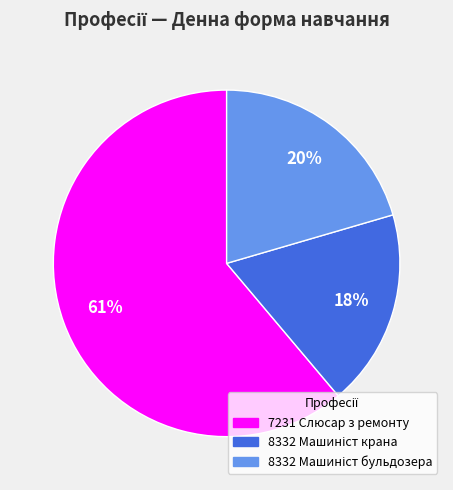

Is there a majority slice in this chart?

Yes